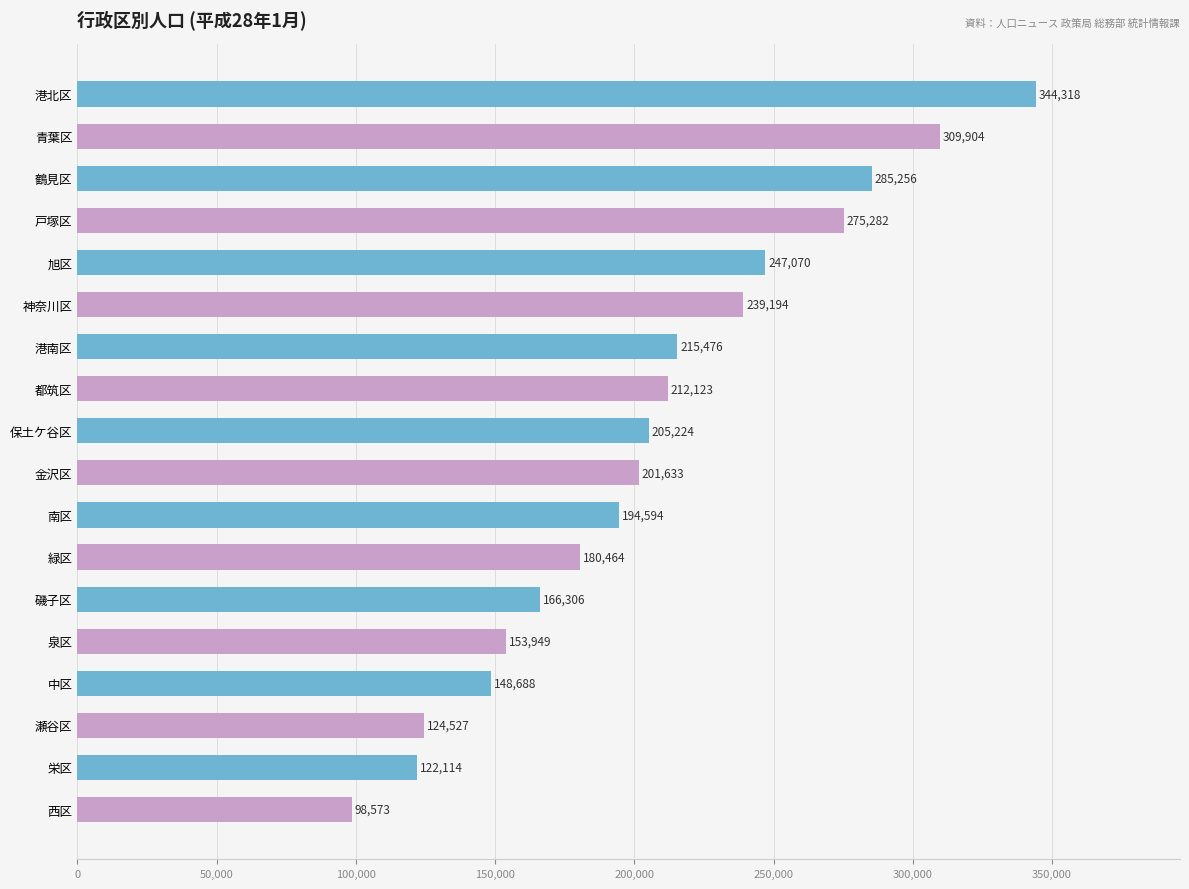

Reading bottom to top, list all the values displayed in this chart.

98573	122114	124527	148688	153949	166306	180464	194594	201633	205224	212123	215476	239194	247070	275282	285256	309904	344318